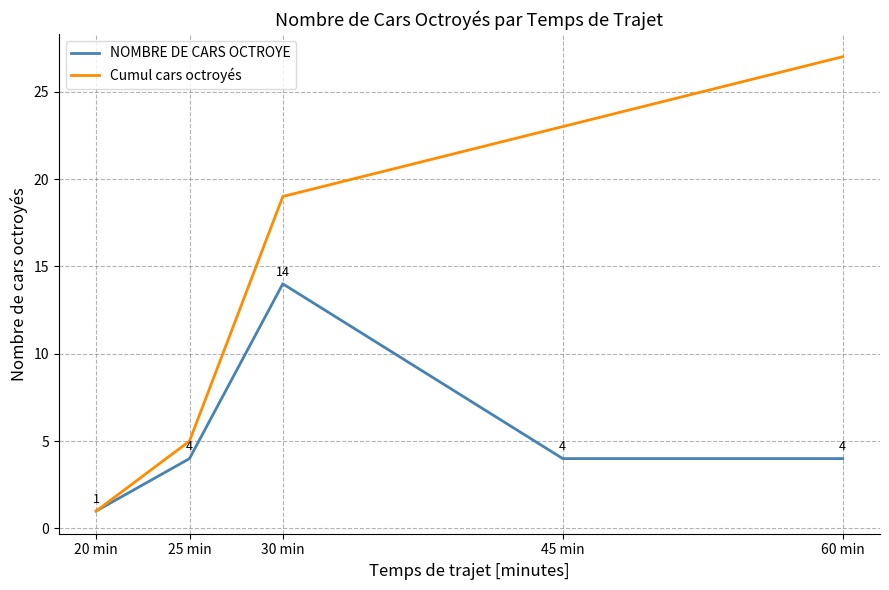

Which series has the largest total across all categories?

Cumul cars octroyés